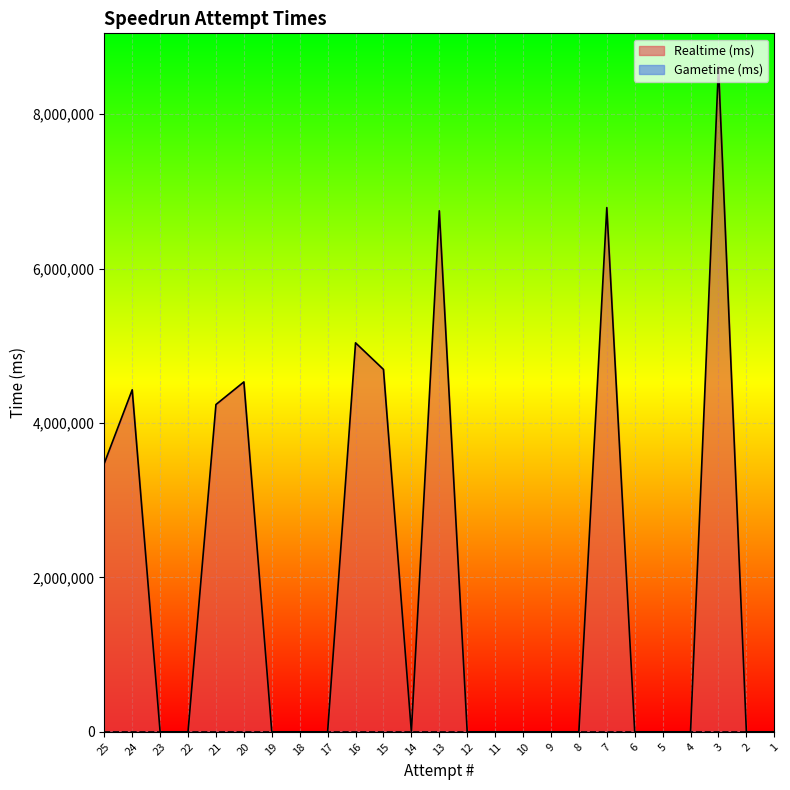

What is the value of the 10th point from the left?

5039013